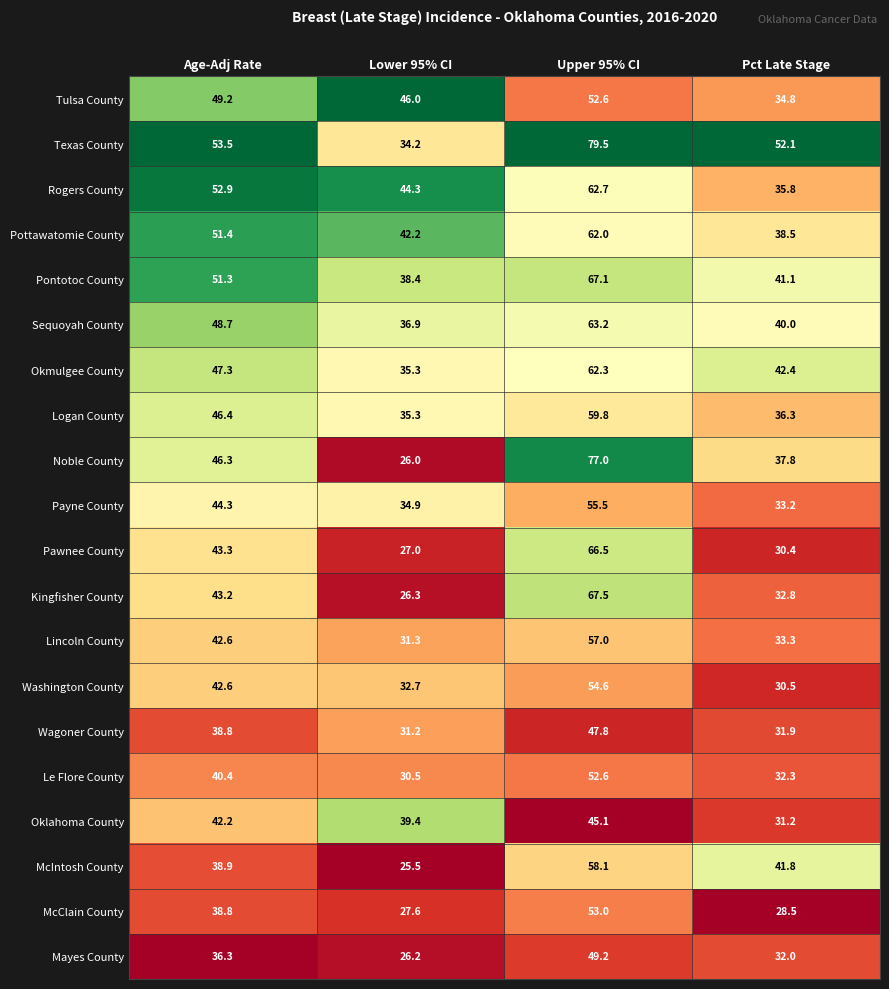

At which category is the sum across all series the highest?

Upper 95% CI